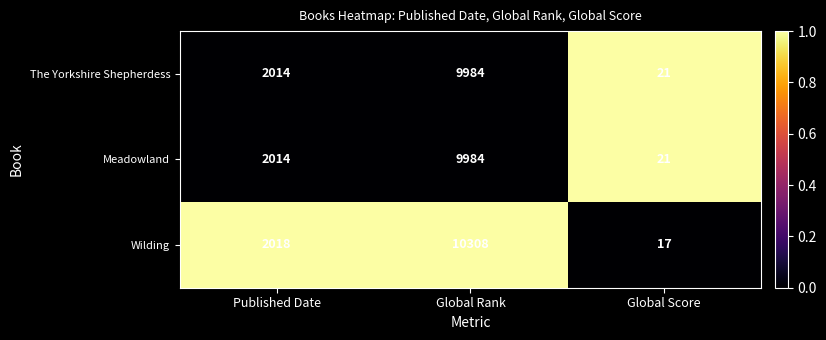

What is the difference between the highest and lowest values at Global Score?

4